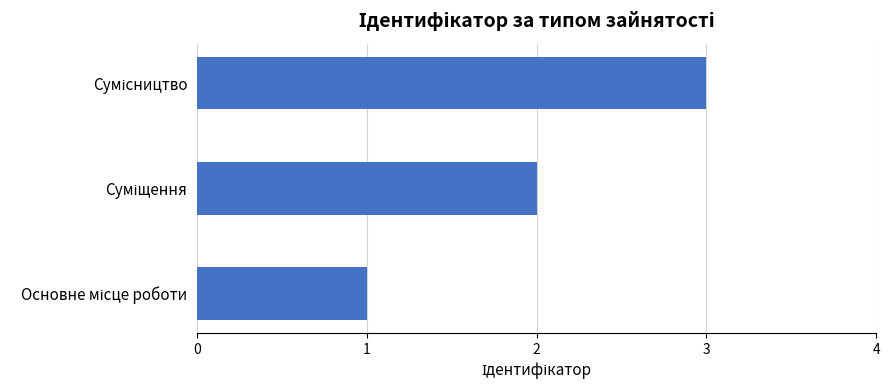

What is the greatest value displayed?

3